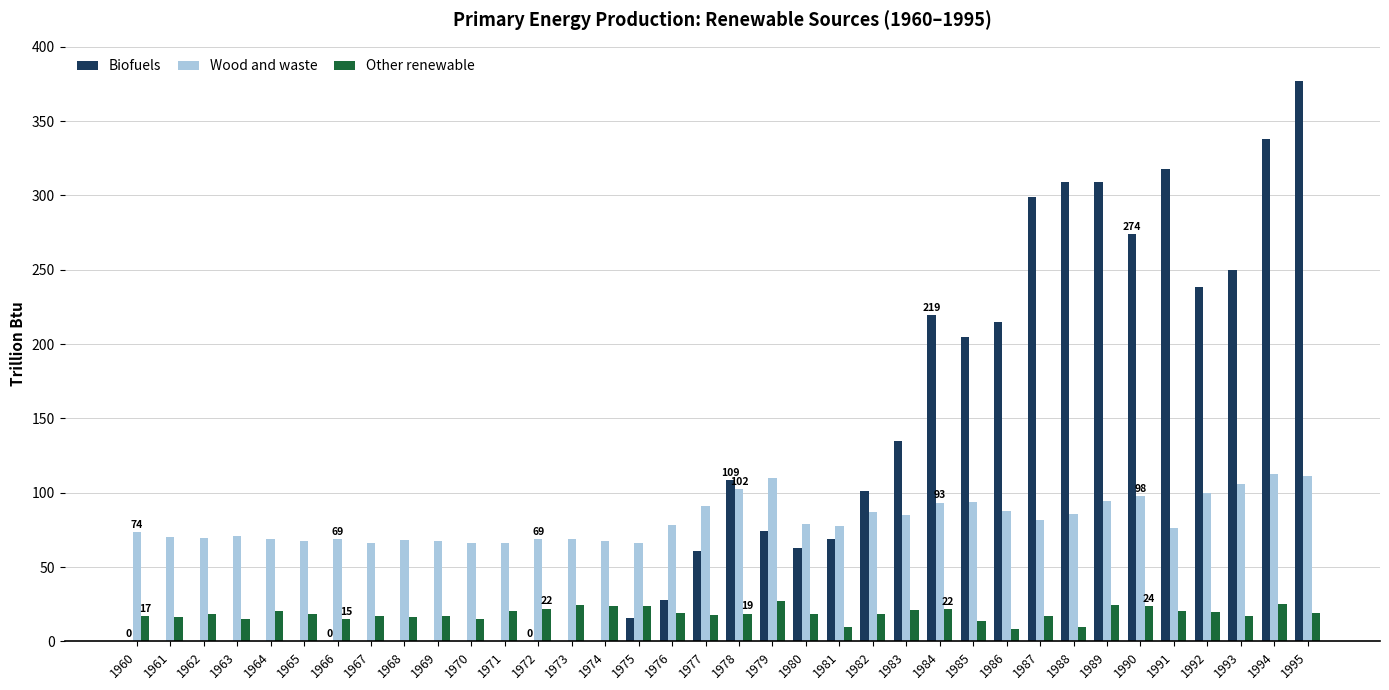

Count the number of data series in this chart.

3